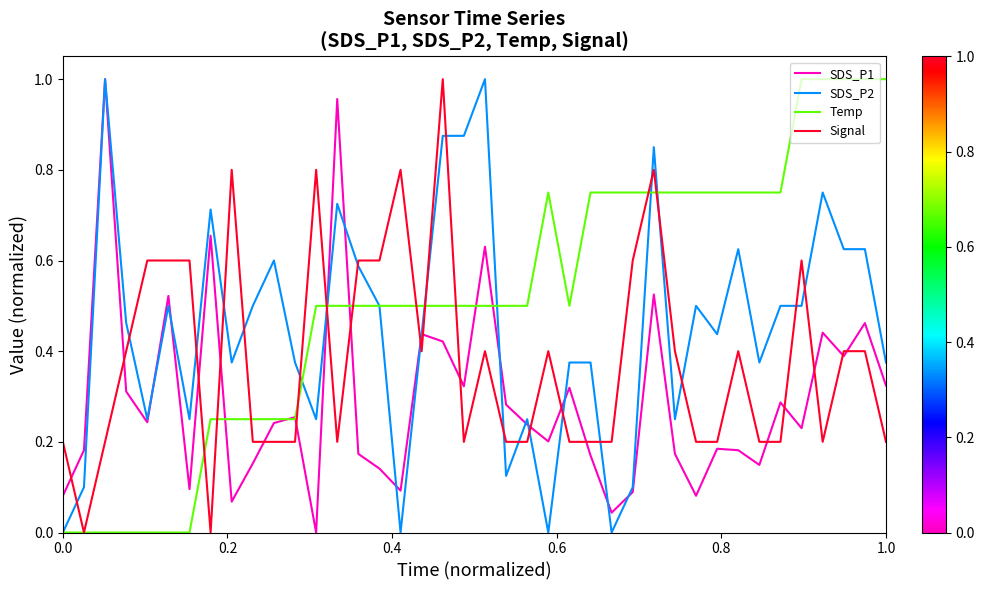

At how many categories does at least one series exceed 0?

40